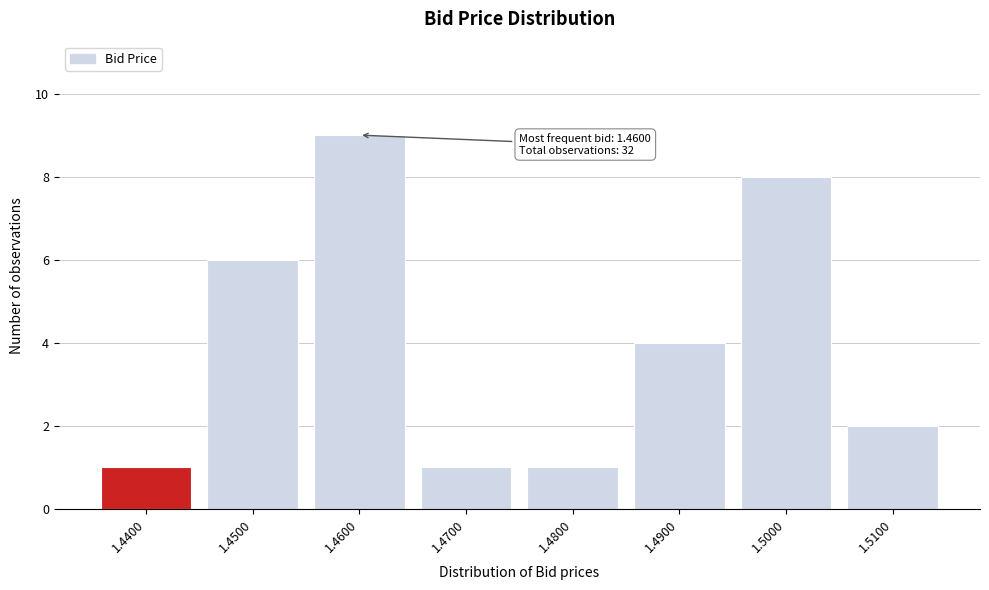

Which range on the x-axis has the tallest bar?

1.455 to 1.465